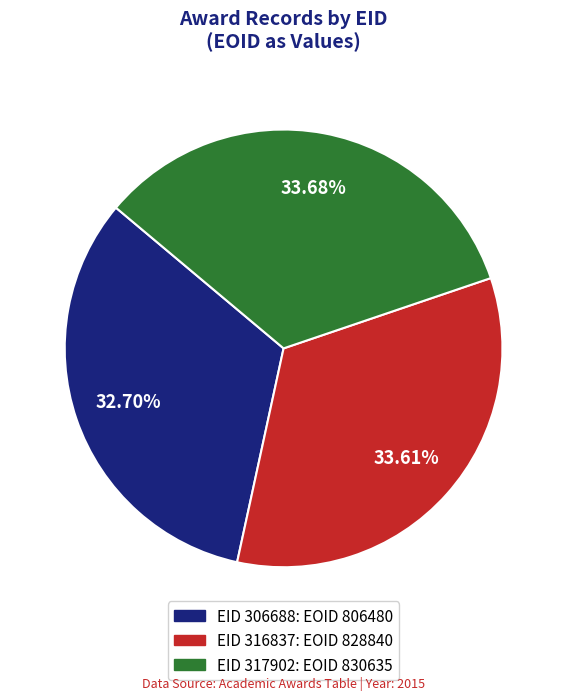

Does any single category account for the majority?

No